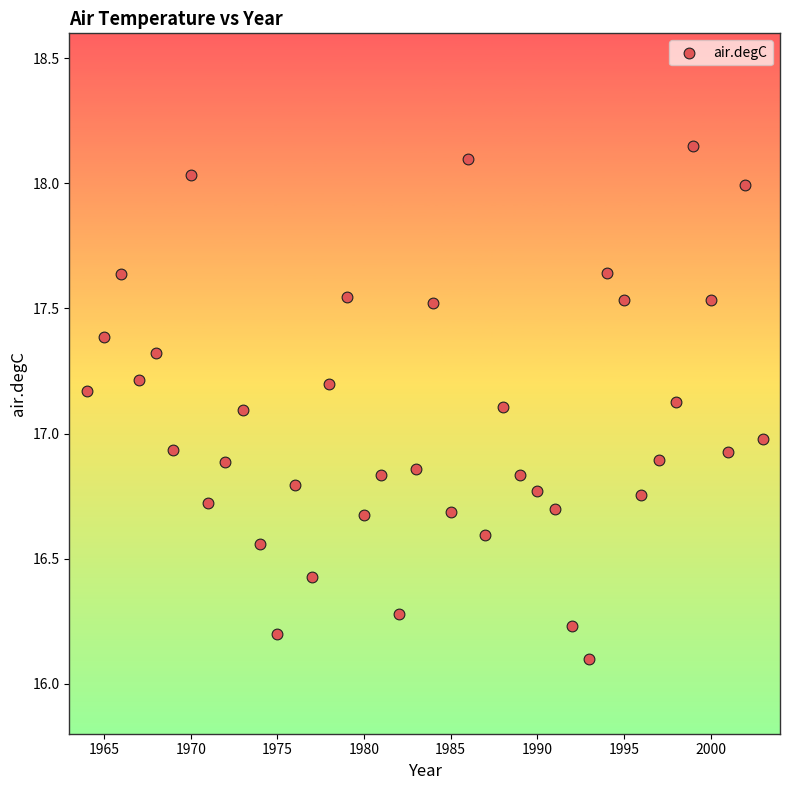

What is the range of X values (max minus min)?

39.0